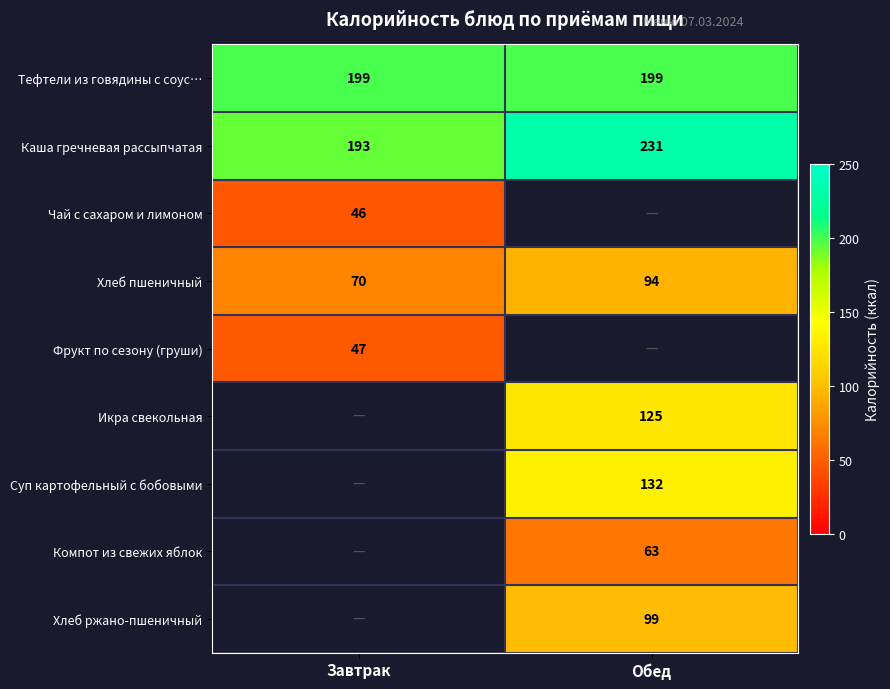

Is the value of Хлеб пшеничный at Завтрак greater than the value of Тефтели из говядины с соус… at Обед?

No